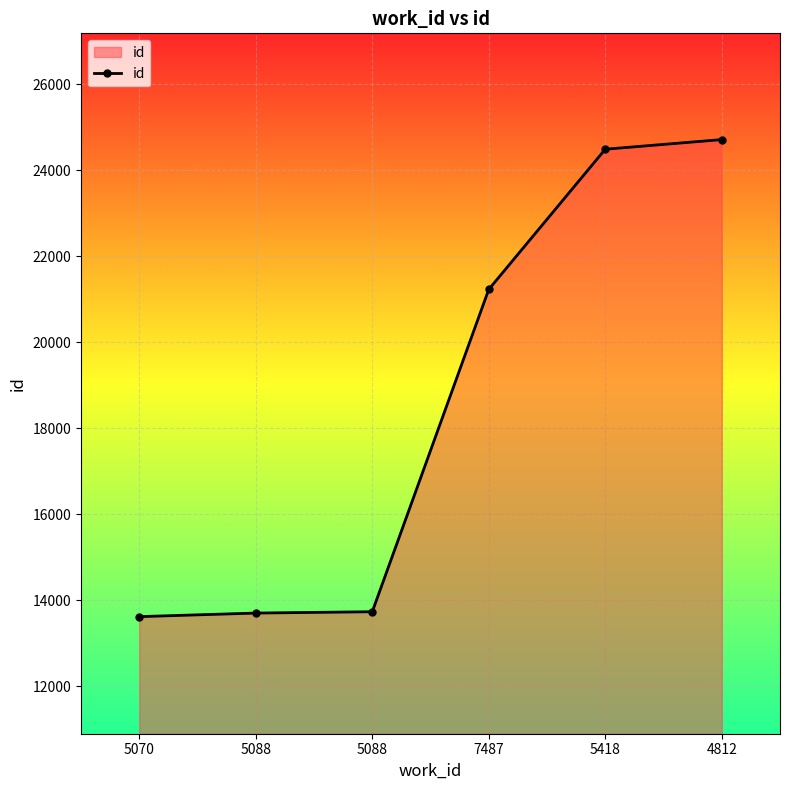

Does the chart display data point markers on the line(s)?

Yes